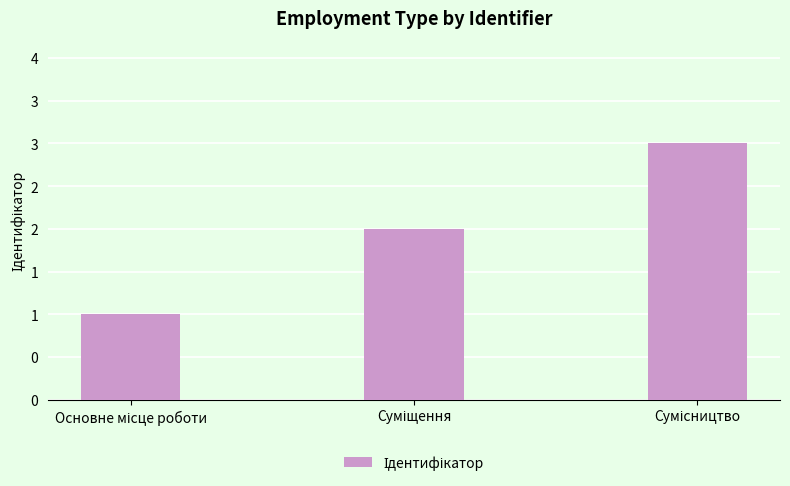

What is the difference between the values at Основне місце роботи and Сумісництво?

2